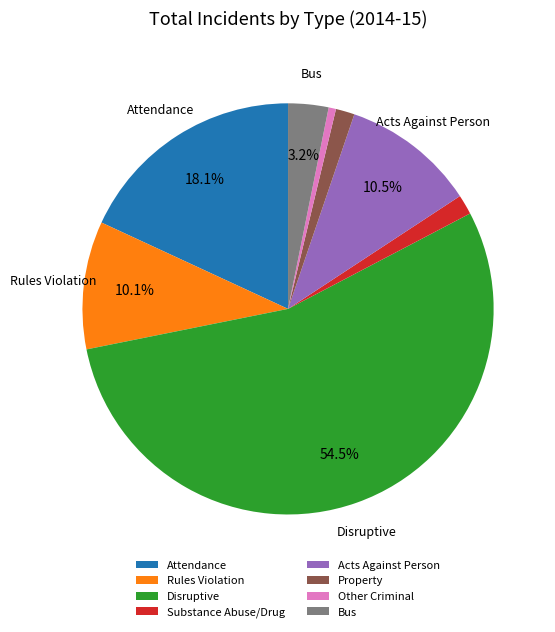

Is it true that Property is 1% of the pie?

True